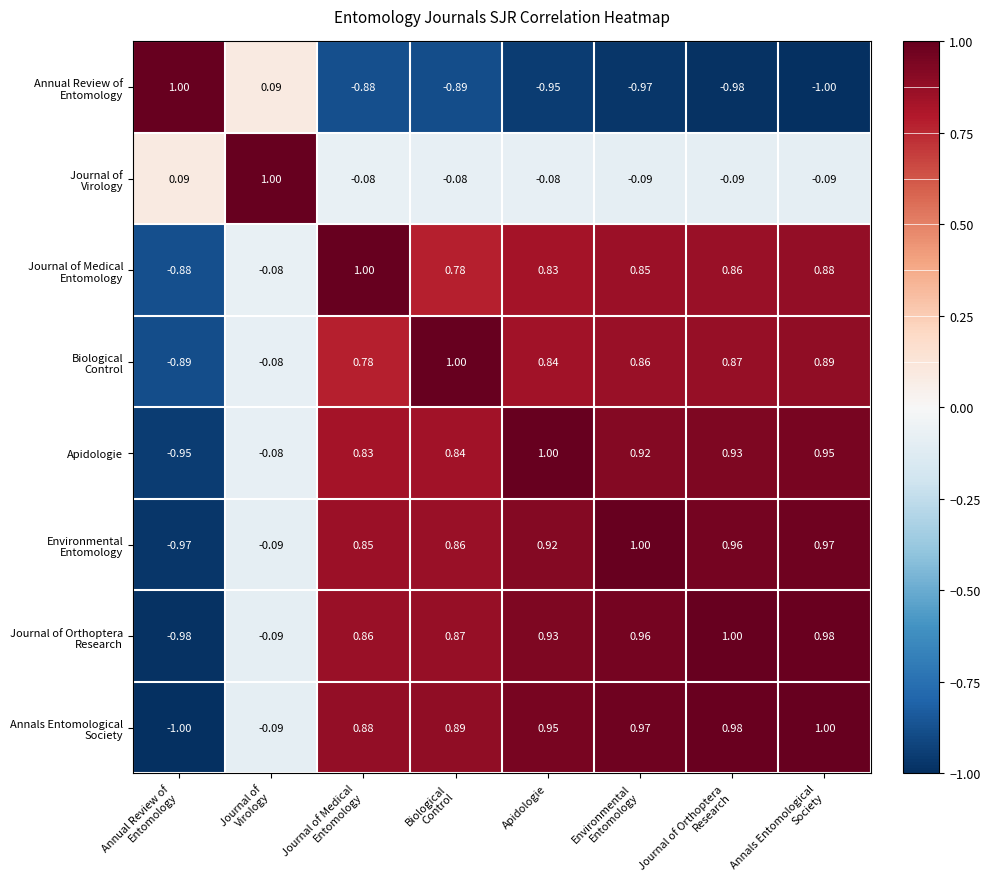

How many data points does each series have?

8